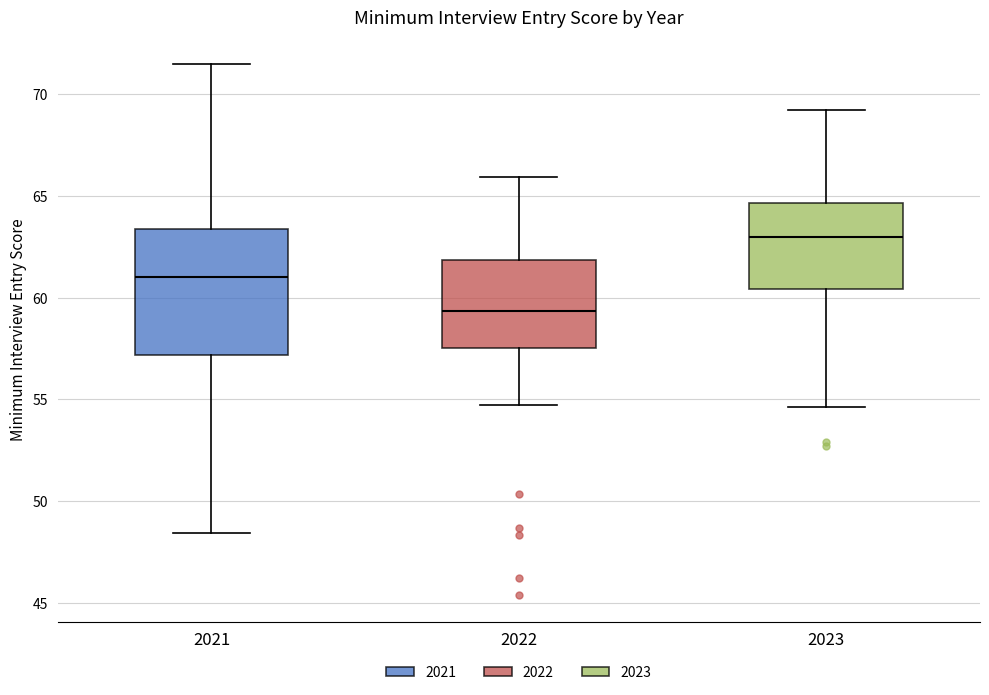

Where is the lower edge of the box at x = 2021 on the y-axis? The values are not printed on the chart, so give them approximately, as read against the axis.

57.0